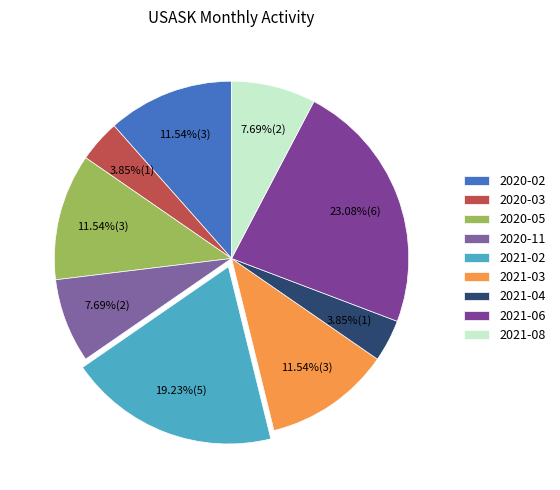

To the nearest percent, what portion does 2020-03 represent?

4%